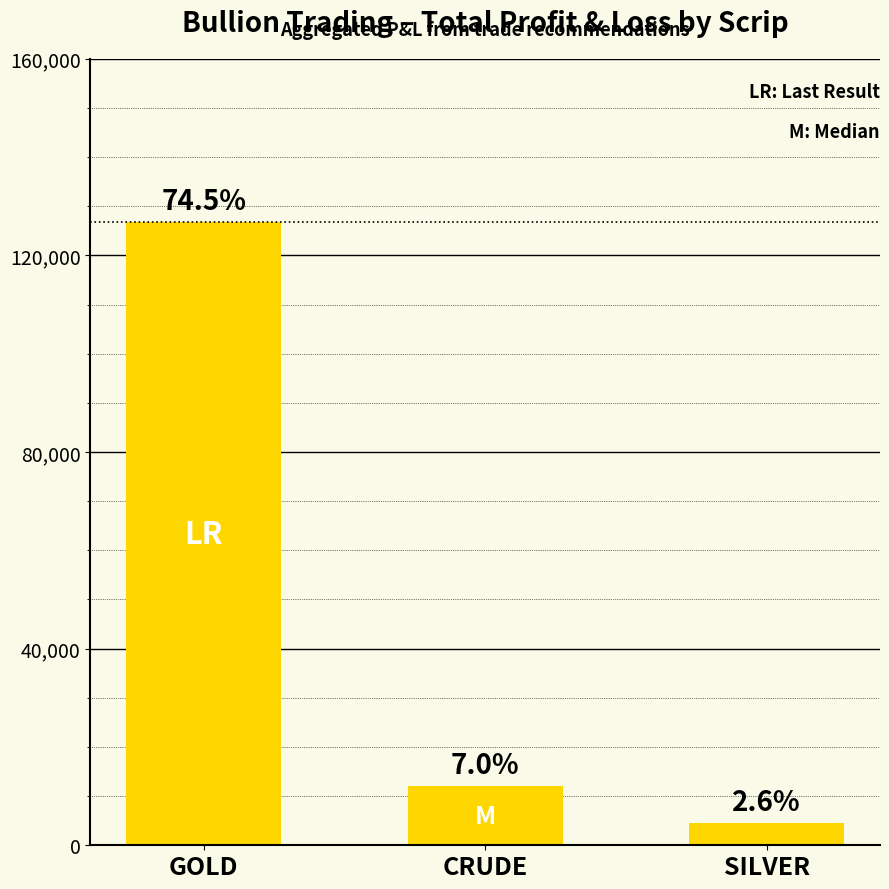

What is the change in value from GOLD to CRUDE?

-114700